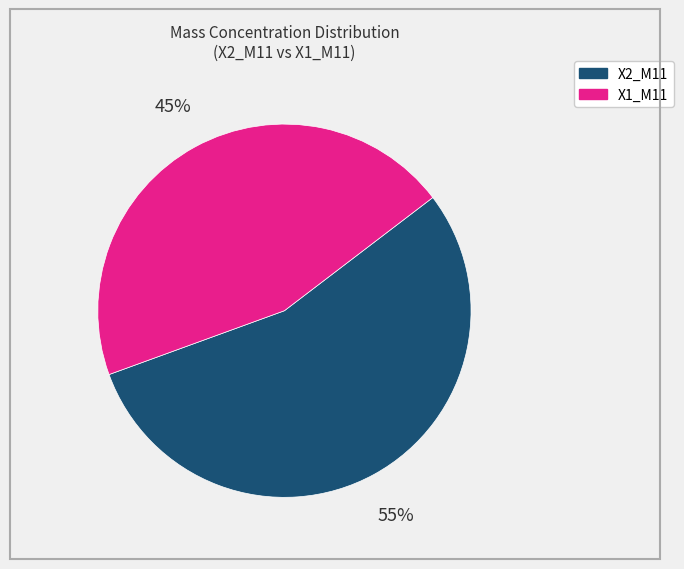

Which slice is the smallest?

X1_M11